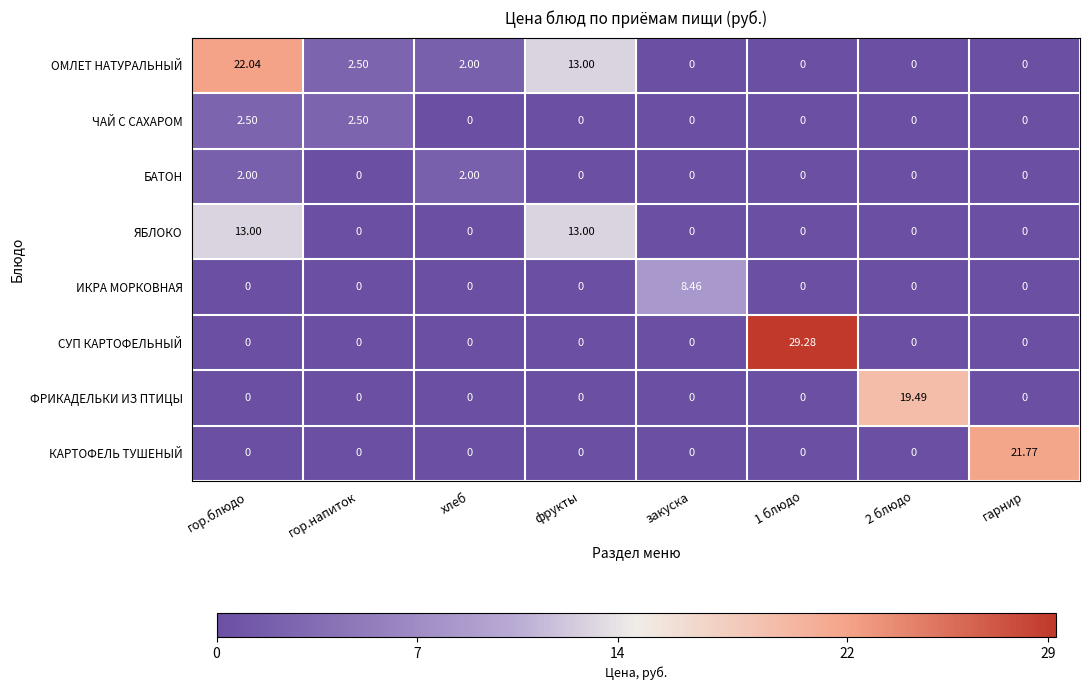

Where does the ОМЛЕТ НАТУРАЛЬНЫЙ series first go above 2?

гор.блюдо